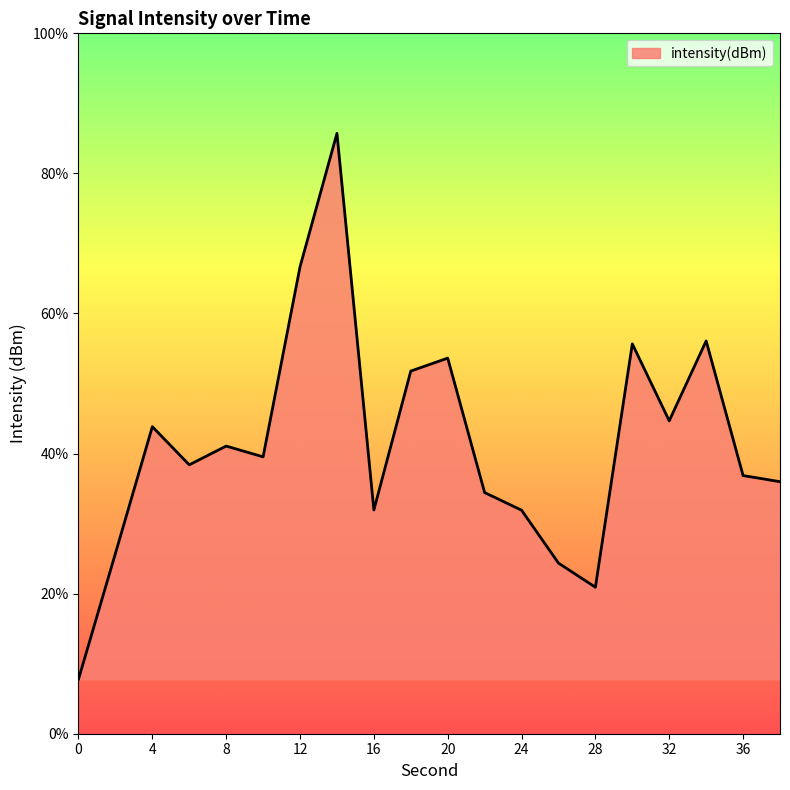

Is this an area chart (filled region under the line)?

Yes